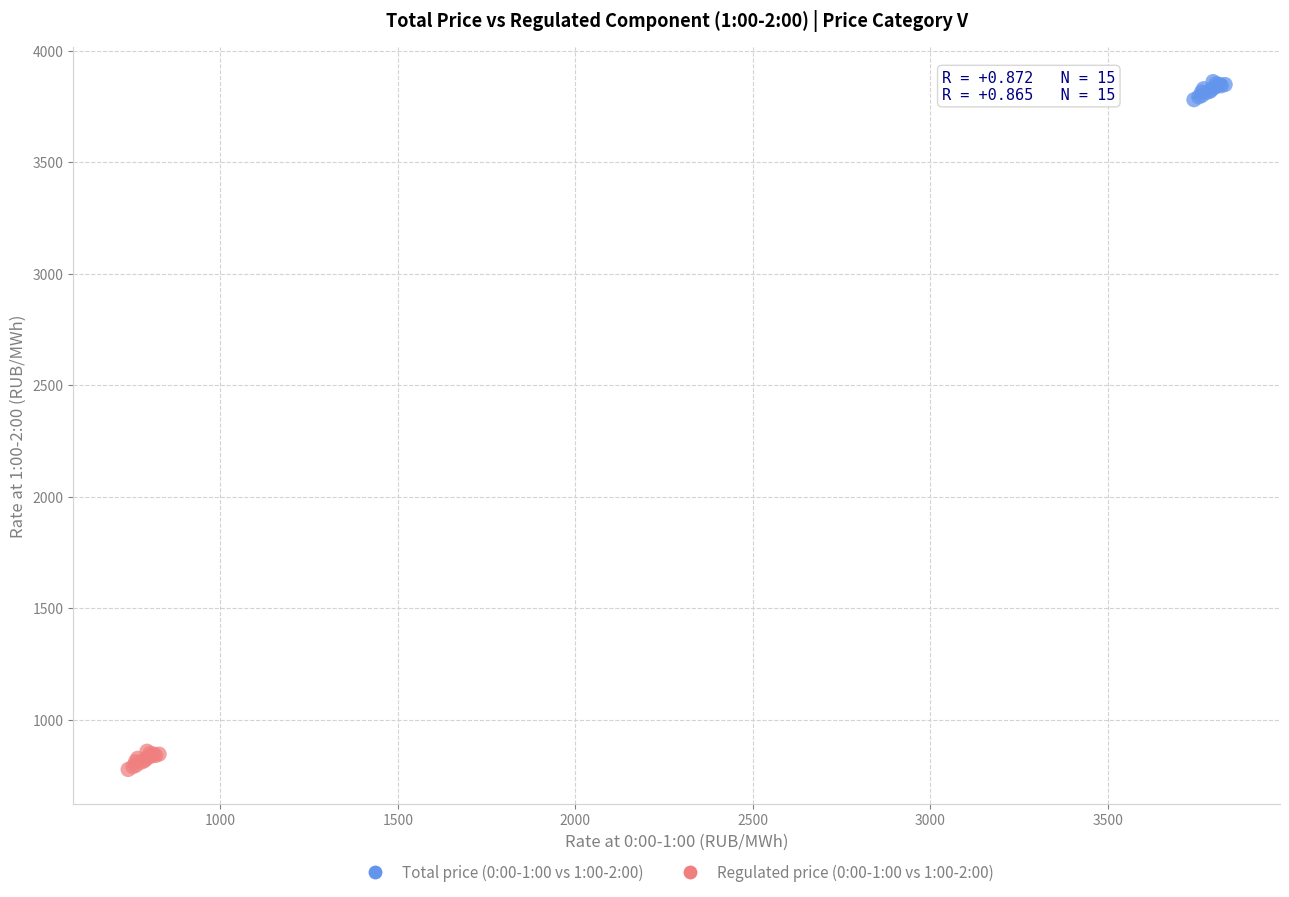

Which series reaches the minimum Y coordinate?

Regulated price (0:00-1:00 vs 1:00-2:00)